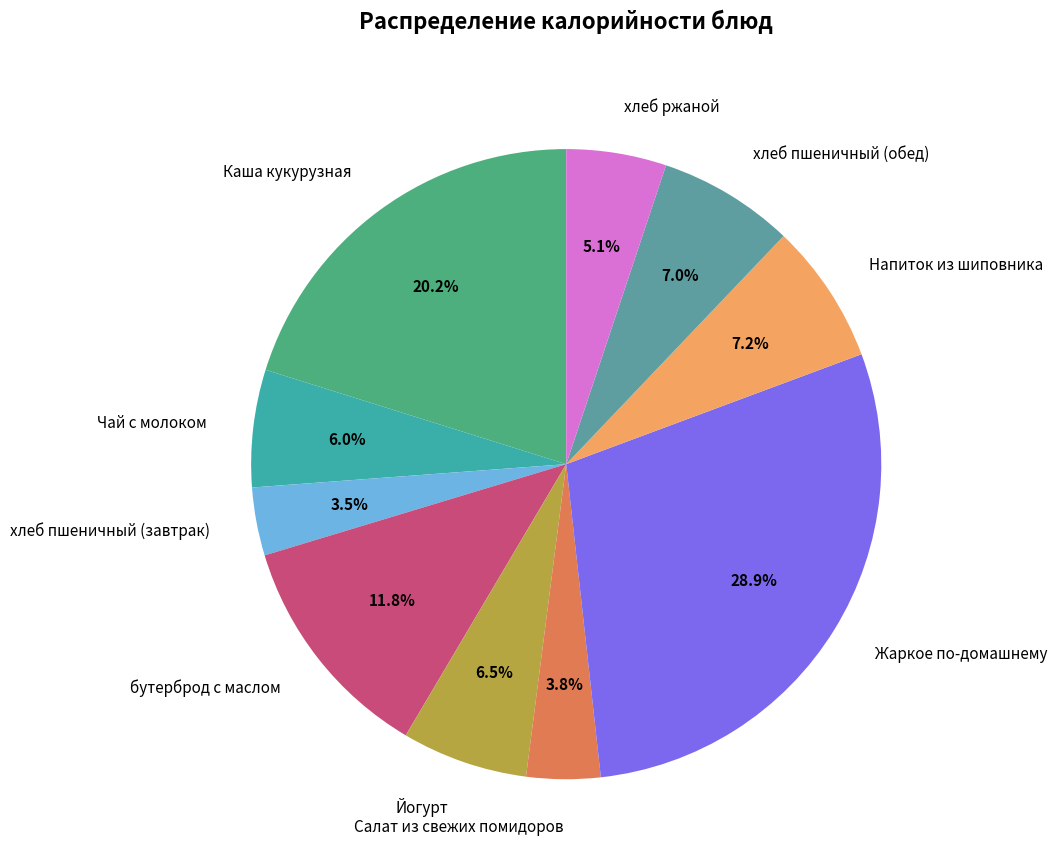

What is the largest slice in the pie chart?

Жаркое по-домашнему